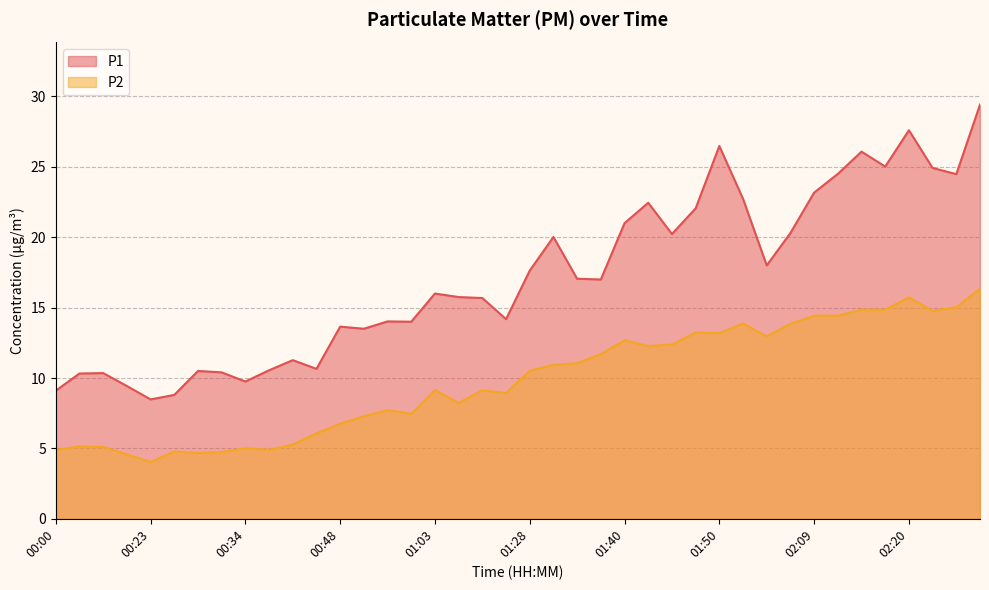

True or false: P1 has a value of 17.1 at 01:33.

True